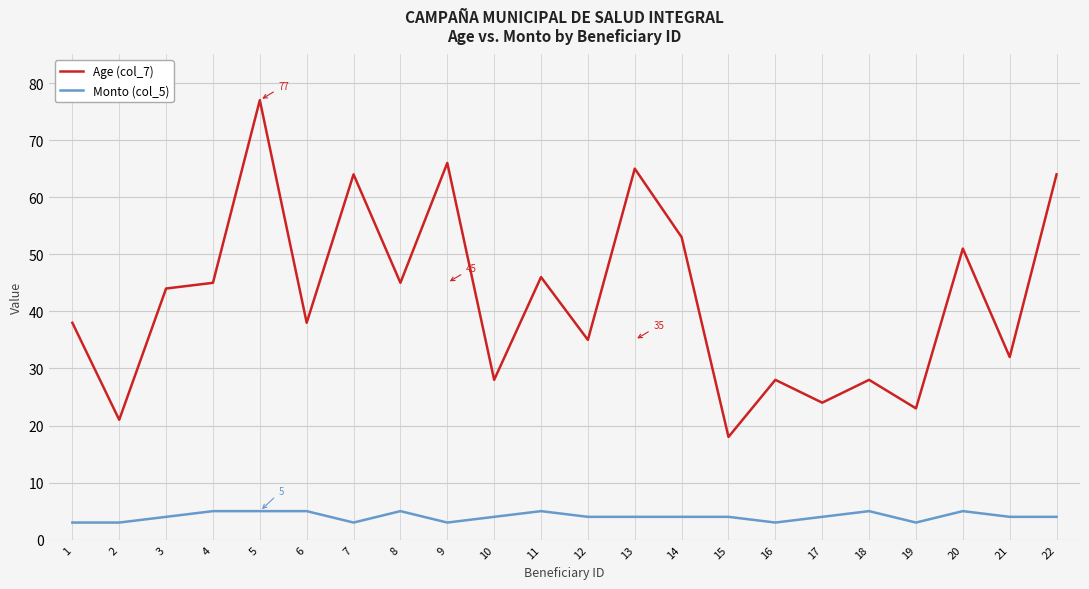

How many interior local valleys does the Age (col_7) series have?

9